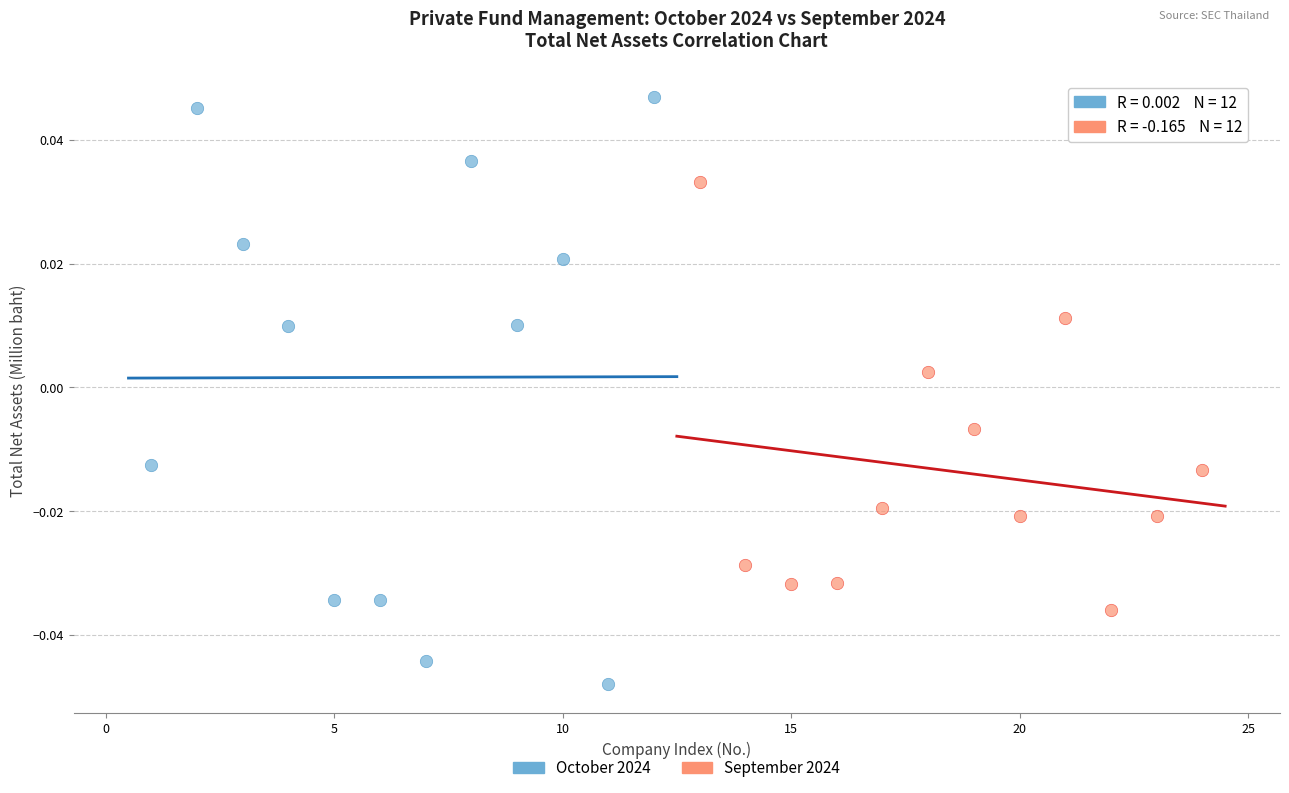

Which series contains the highest Y value?

October 2024